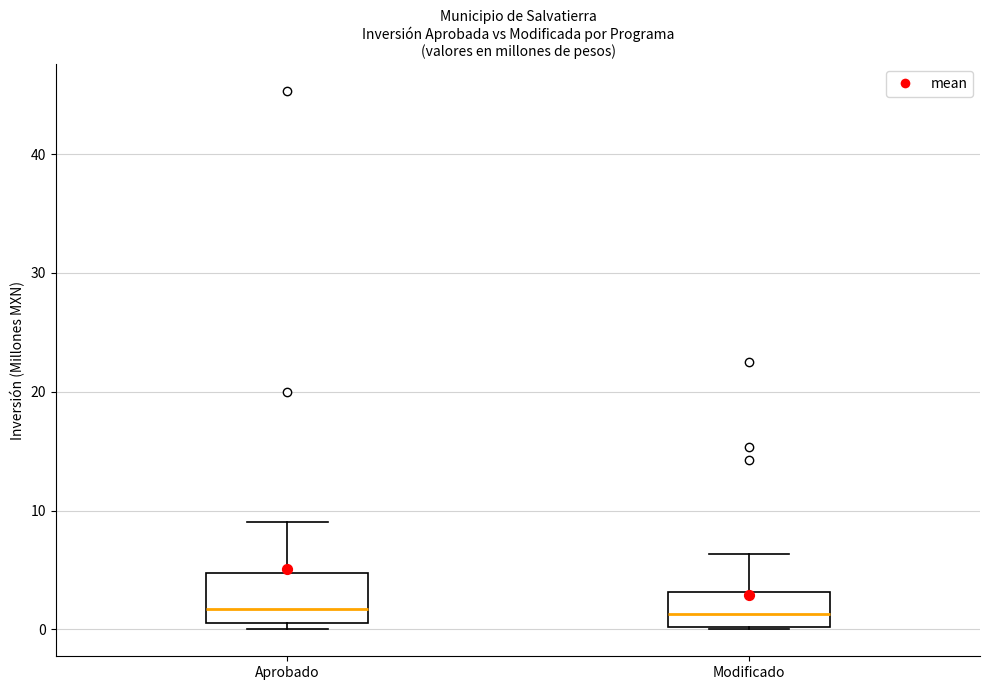

Reading left to right, read every box against the y-axis: the position of its median line, the range the box covers, and the ends of its whiskers. The values are not printed on the chart, so give them approximately, as read against the axis.

Aprobado: median 2, box 1 to 5, whiskers 0 to 9
Modificado: median 1, box 0 to 3, whiskers 0 to 6